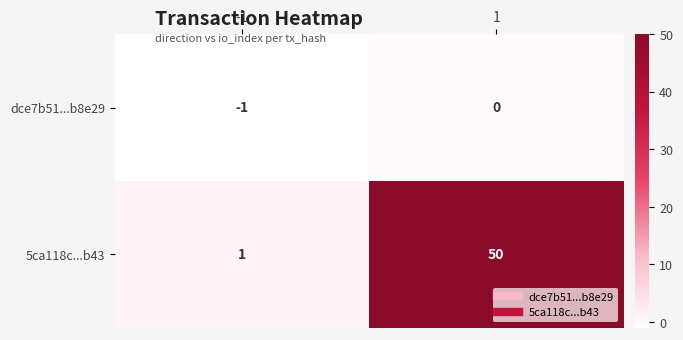

What is the difference between the 5ca118c...b43 values at -1 and 1?

49